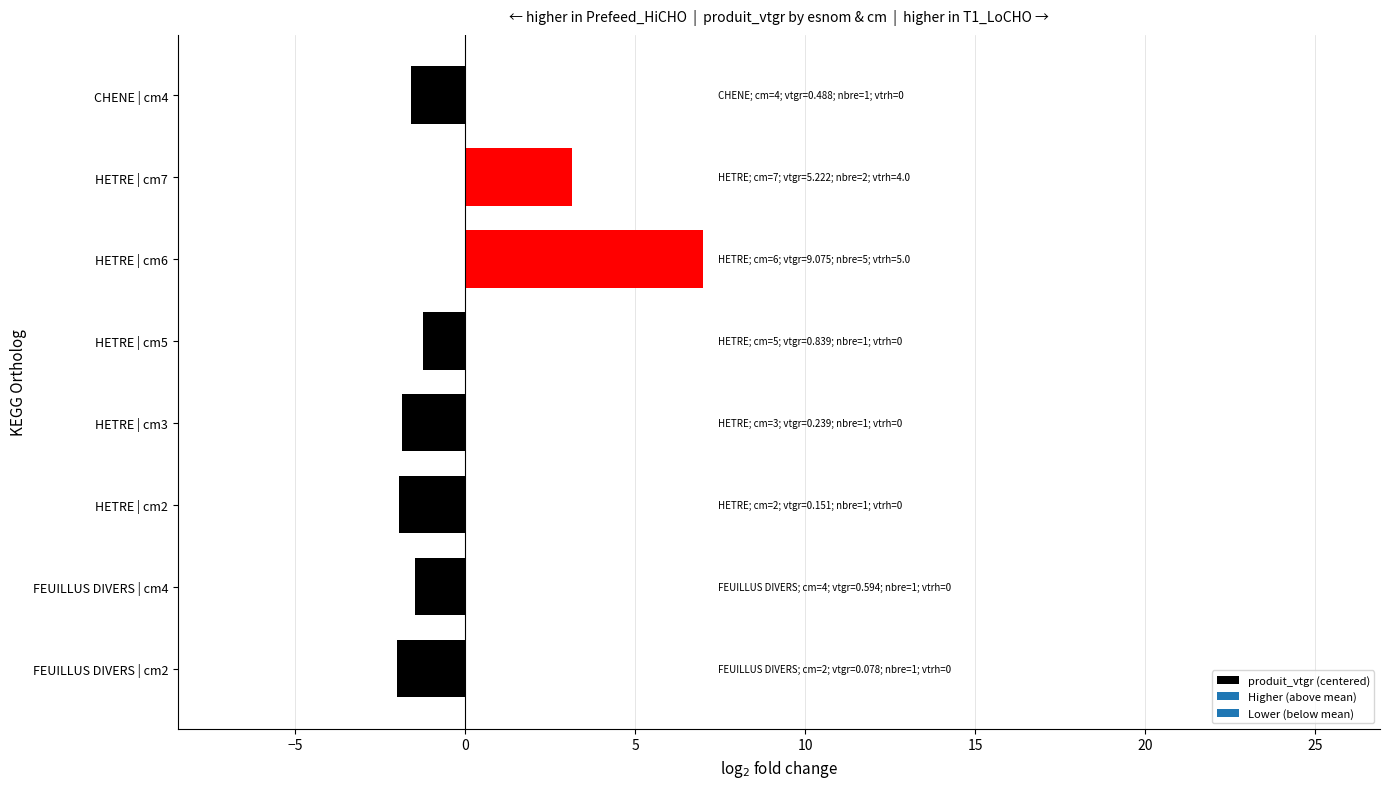

How many positive values are there?

2